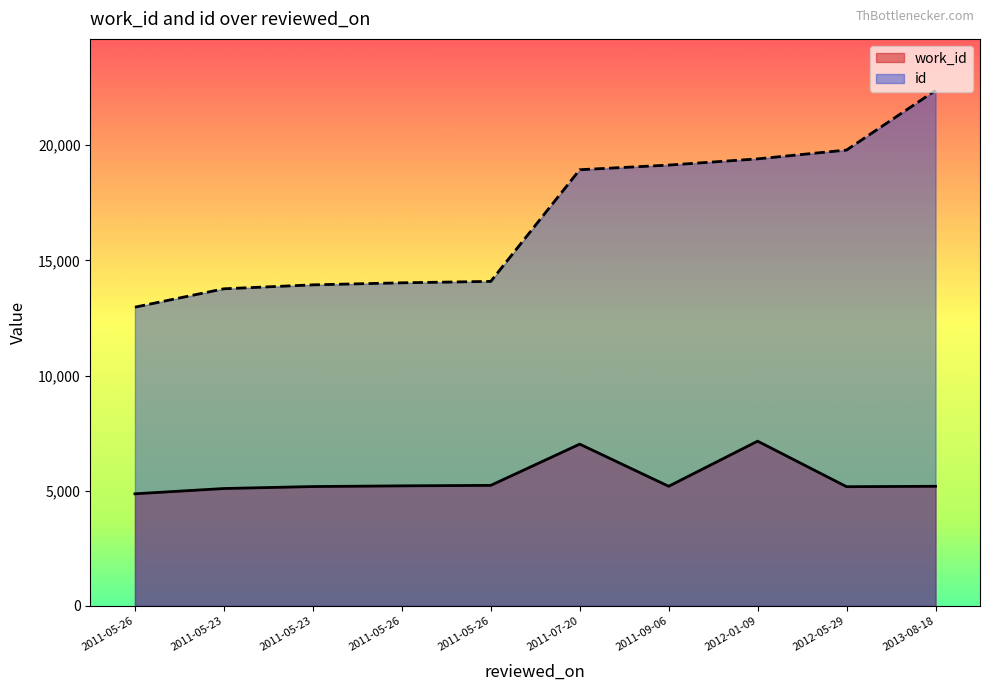

Is it true that work_id equals 5211 at 2011-05-26?

True